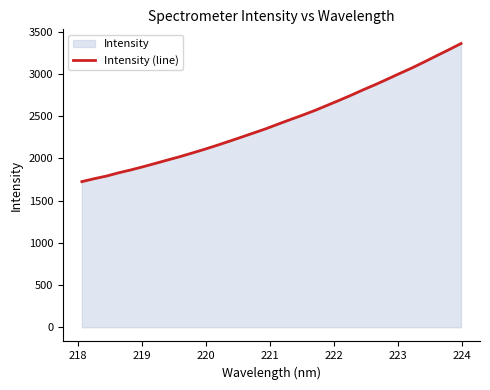

Does the chart display data point markers on the line(s)?

No